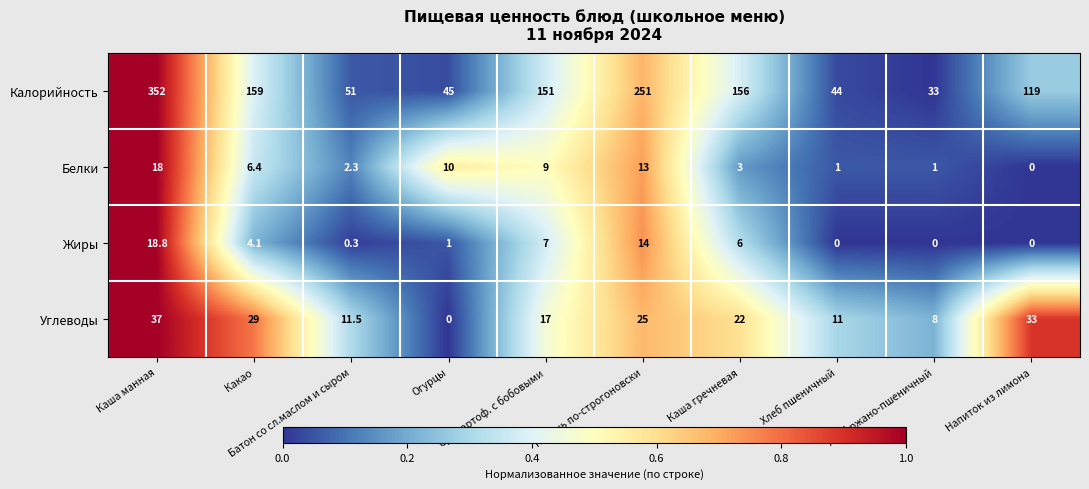

Which series has the largest total across all categories?

Калорийность